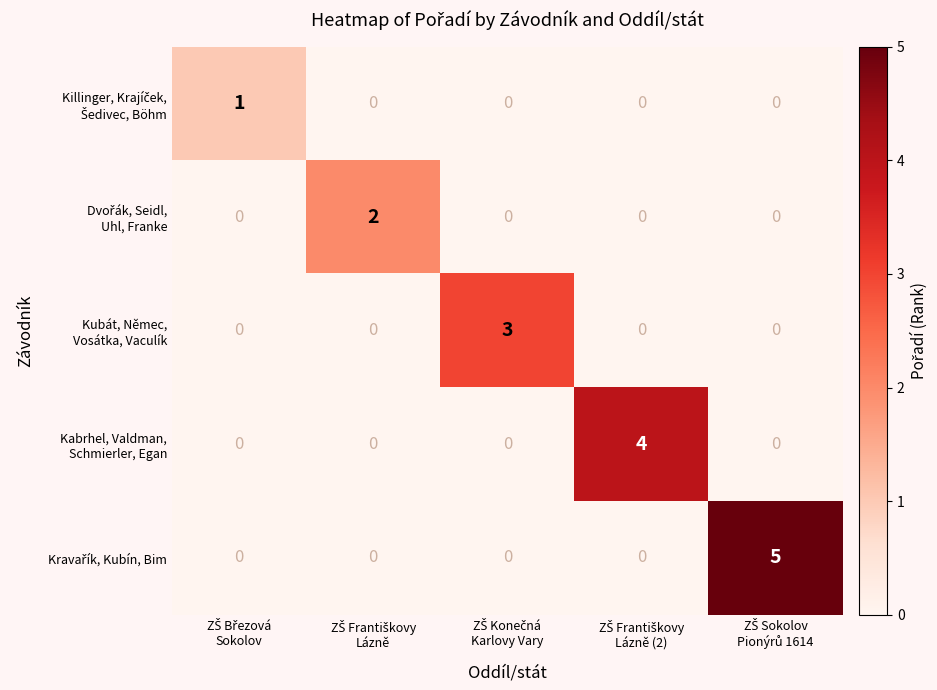

What is the greatest value displayed?

5